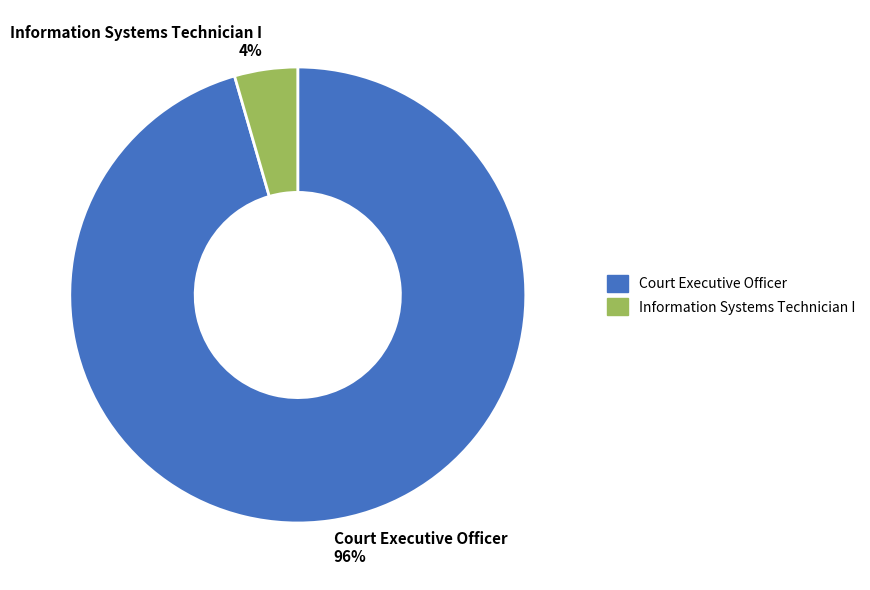

Do Court Executive Officer and Information Systems Technician I together represent more than half of the pie?

Yes